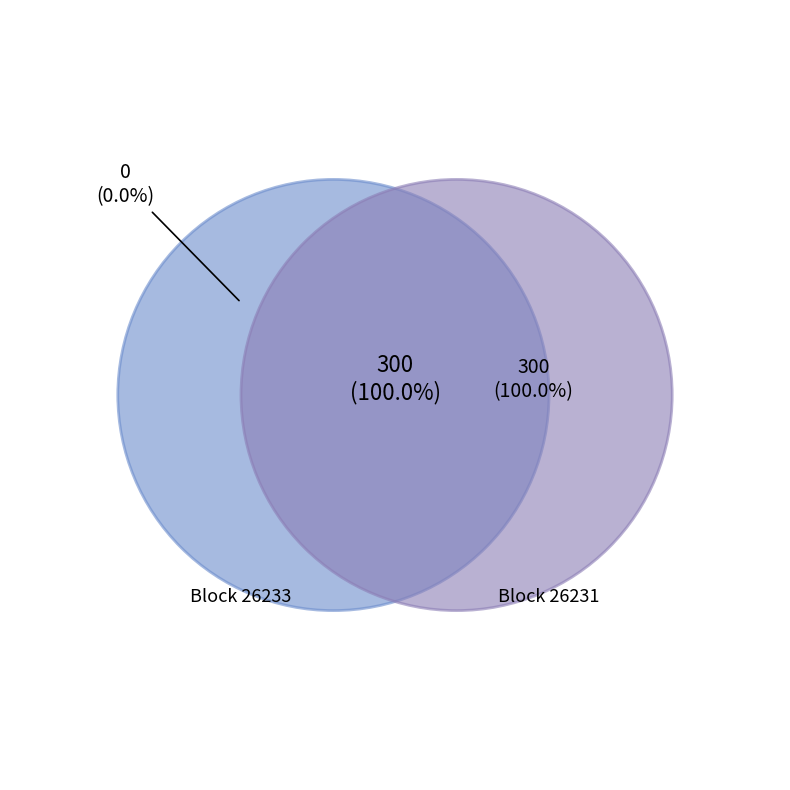

How many segments does this pie chart have?

2